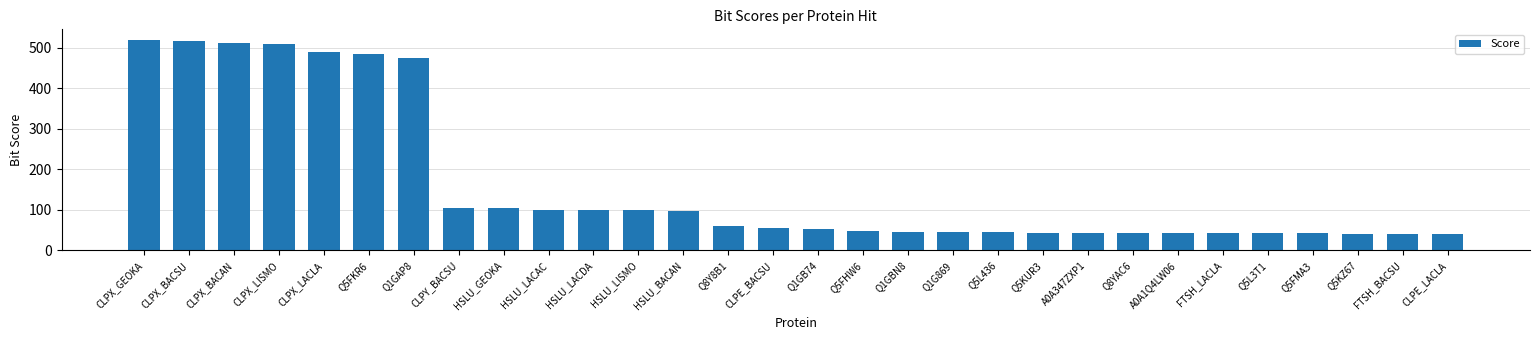

What is the label of the 17th bar from the right?

Q8Y8B1